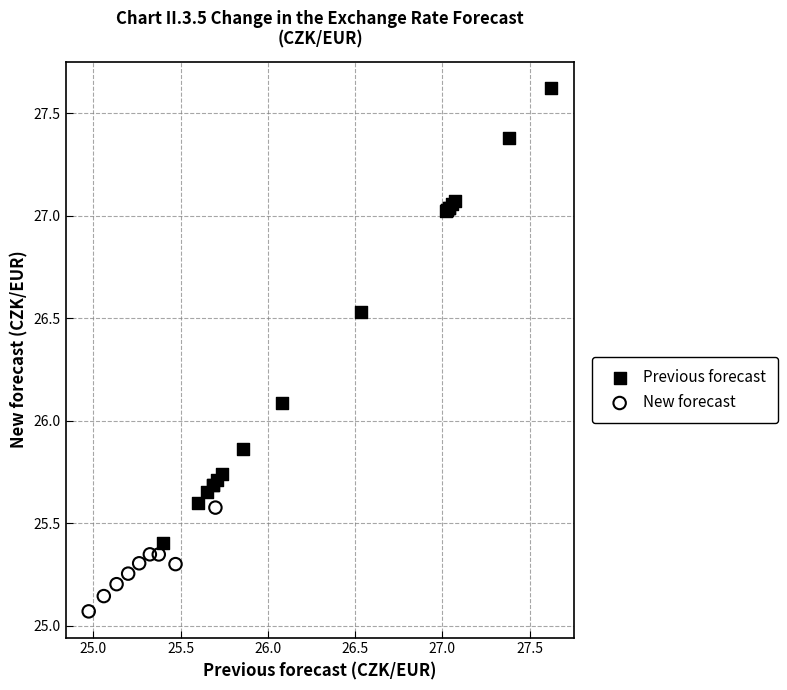

Which series has the widest spread of Y values?

Previous forecast